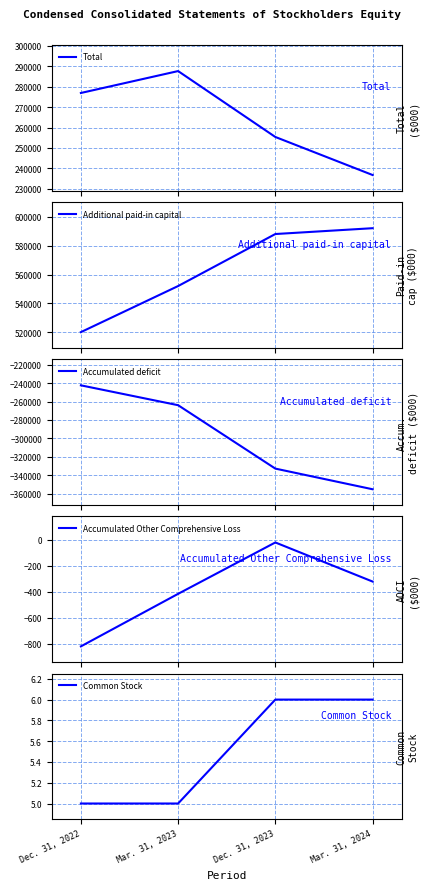

What is the approximate value of Additional paid-in capital at Mar. 31, 2023, to the nearest 50?

552050